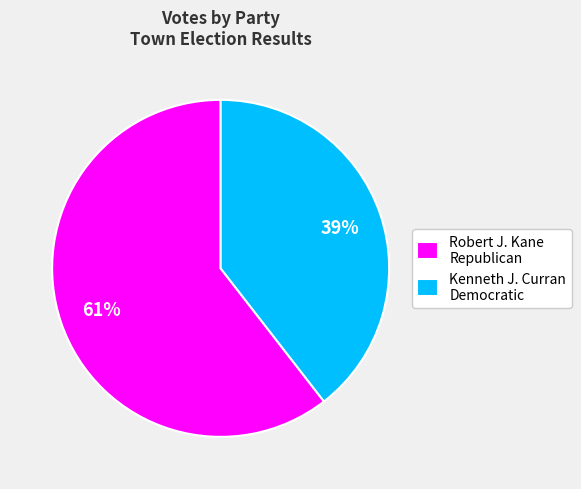

Is it true that Kenneth J. Curran Democratic is 39% of the pie?

True